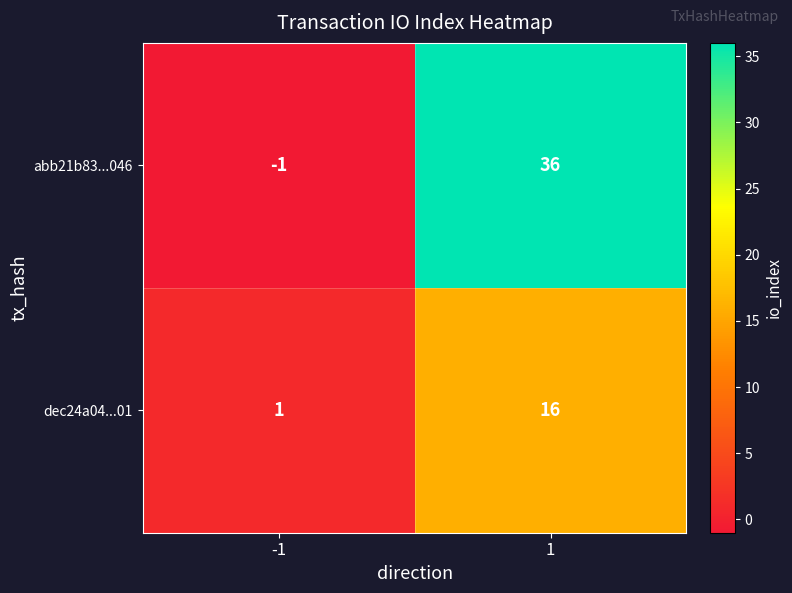

Which label corresponds to the smallest value in the chart?

-1